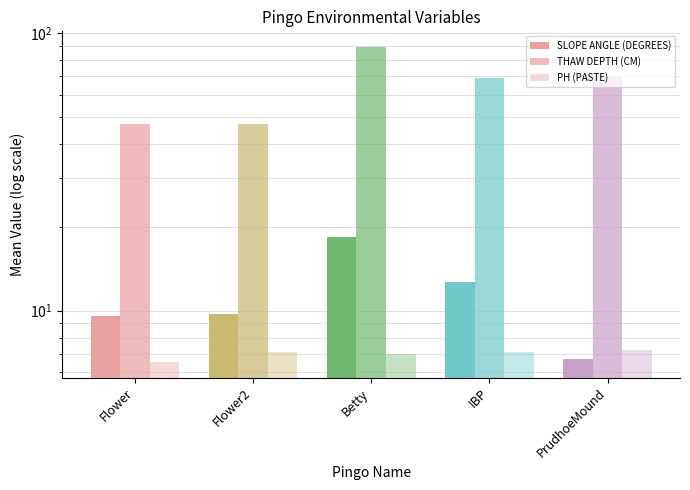

True or false: SLOPE ANGLE (DEGREES) has a value of 10.9 at PrudhoeMound.

False